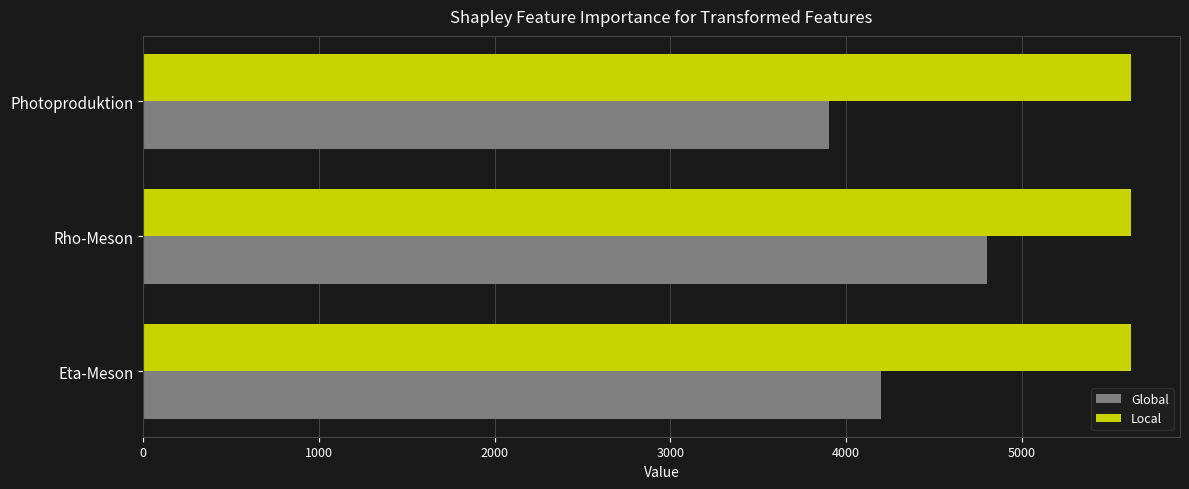

What is the total value across all series at Rho-Meson?

10418